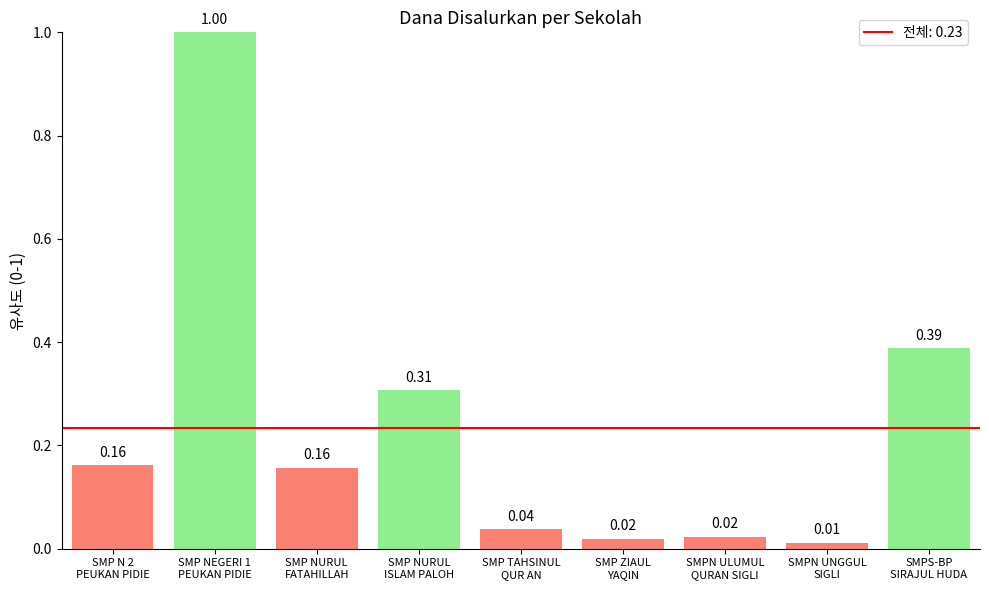

What is the sum of all values?

2.1